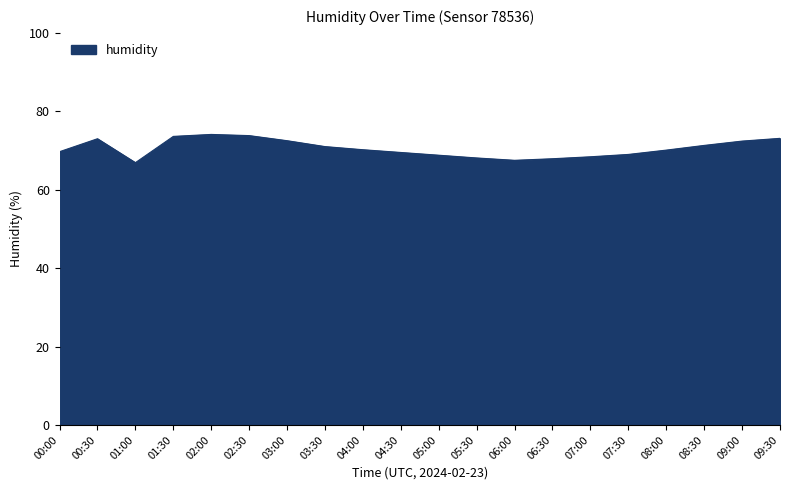

What is the maximum value shown in the chart?

74.1